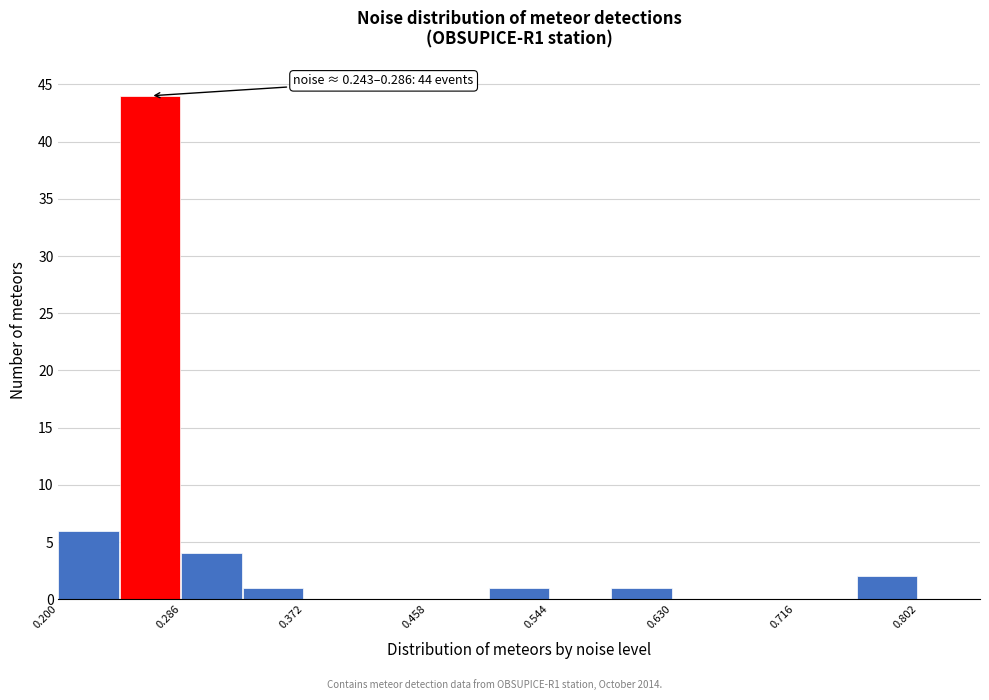

Which range on the x-axis has the tallest bar?

0.243 to 0.286